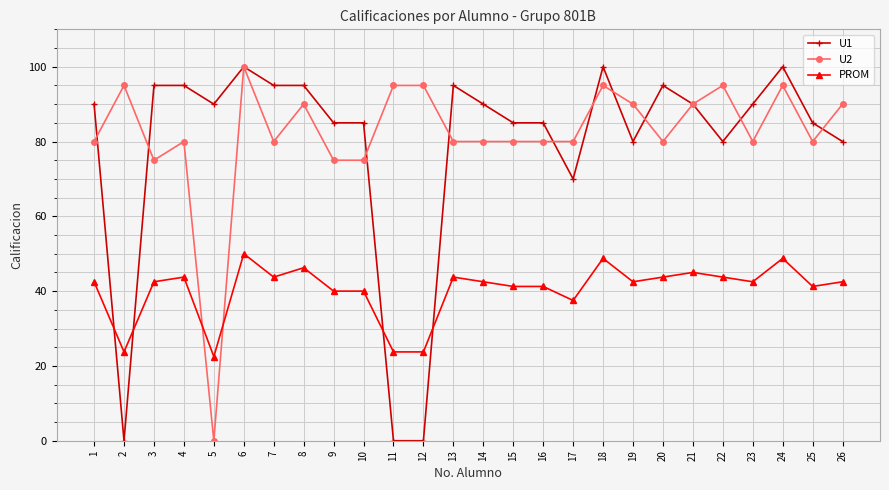

The value of U1 at 3 is 95.0. True or false?

True